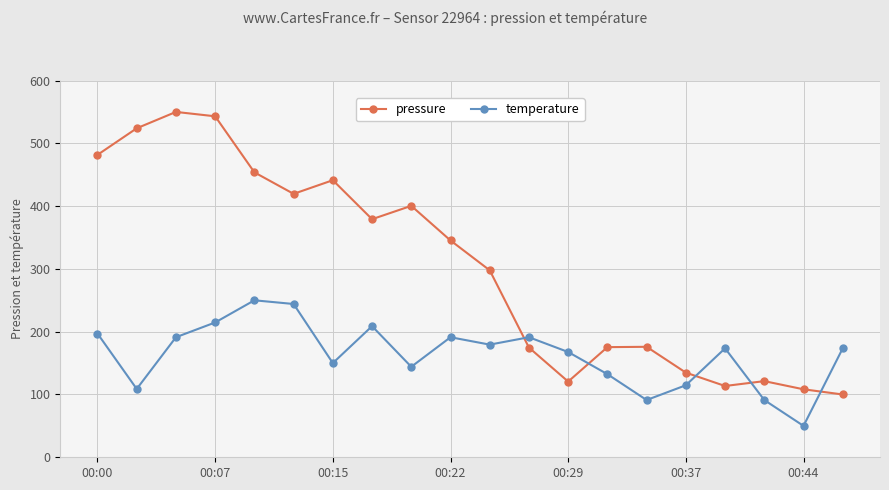

Which series has the largest range (max minus min)?

pressure